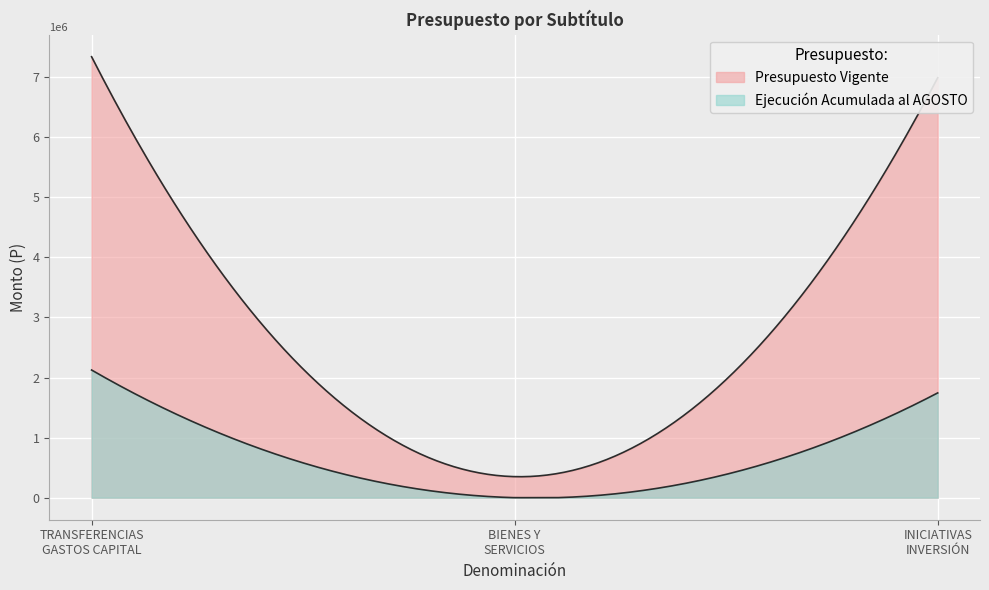

Does the chart display data point markers on the line(s)?

No